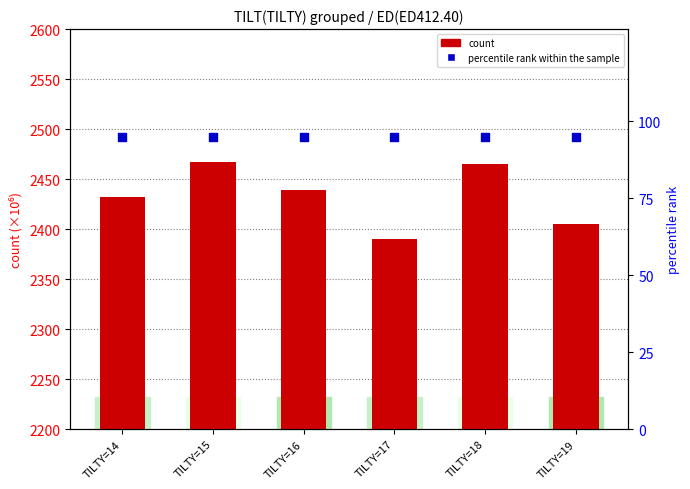

What is the total value across all series at TILTY=14?

2527.1